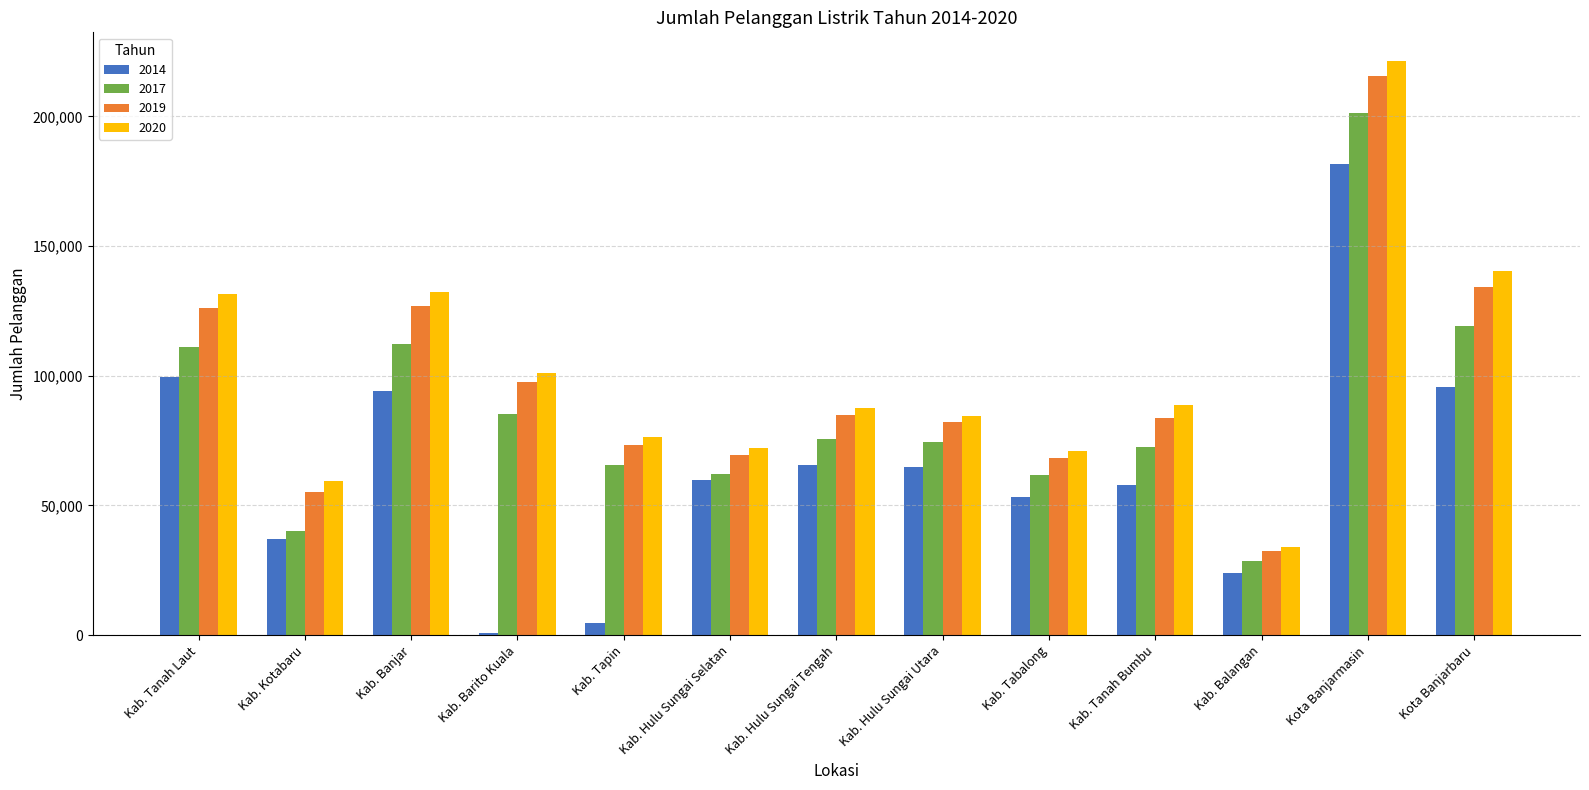

At which category does the chart reach its peak across all series?

Kota Banjarmasin